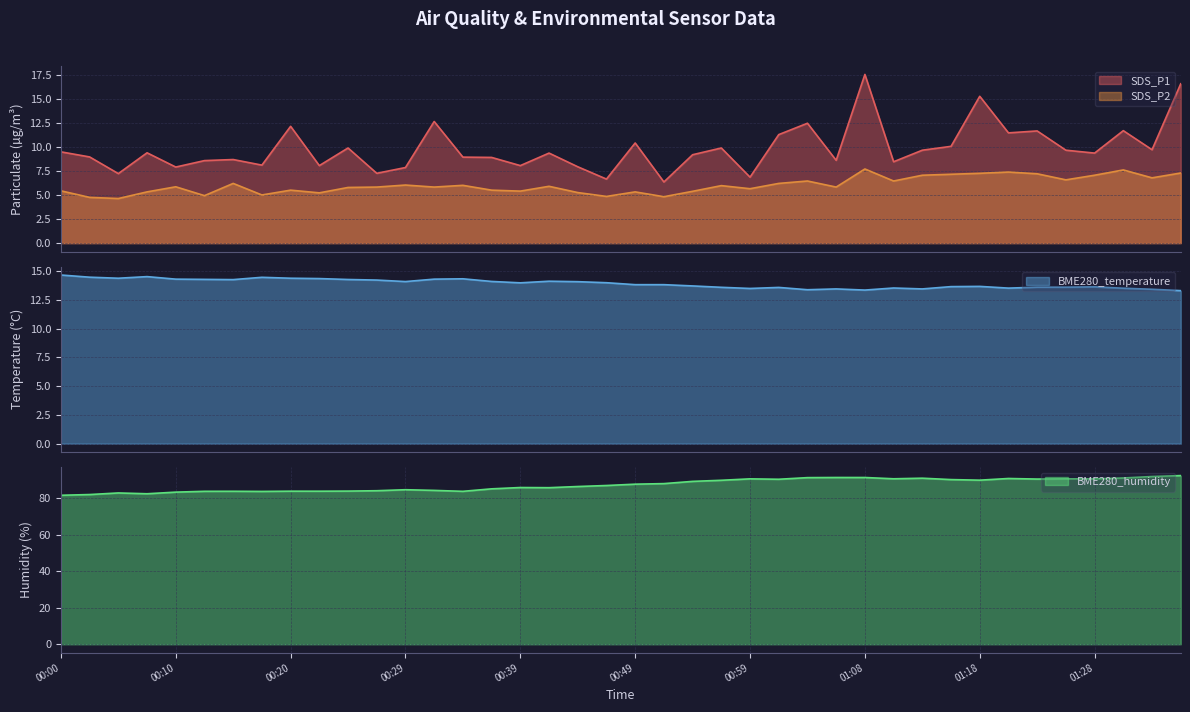

At which label does SDS_P2 reach its peak?

01:08